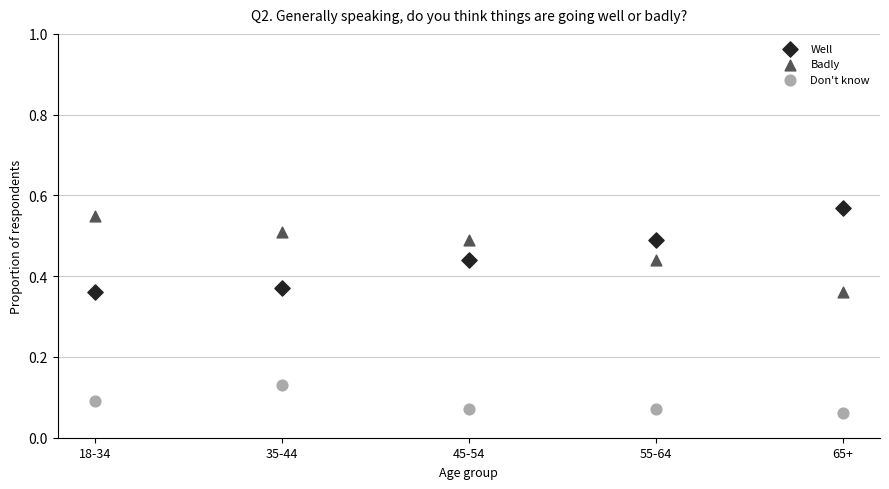

Which series contains the highest Y value?

Well